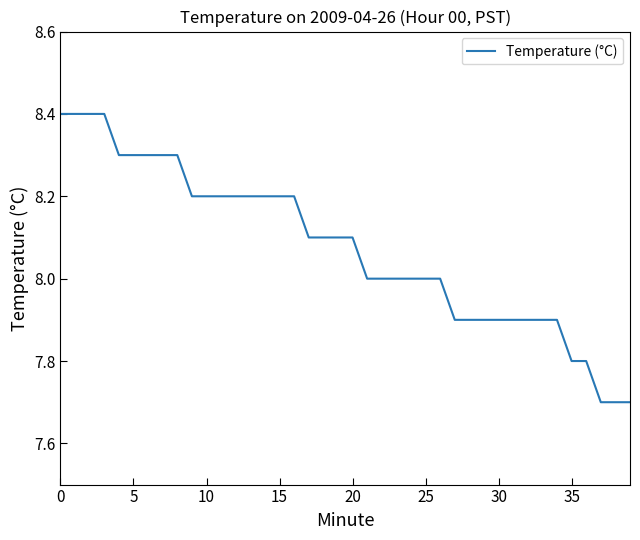

What is the difference between the maximum and minimum values?

0.7